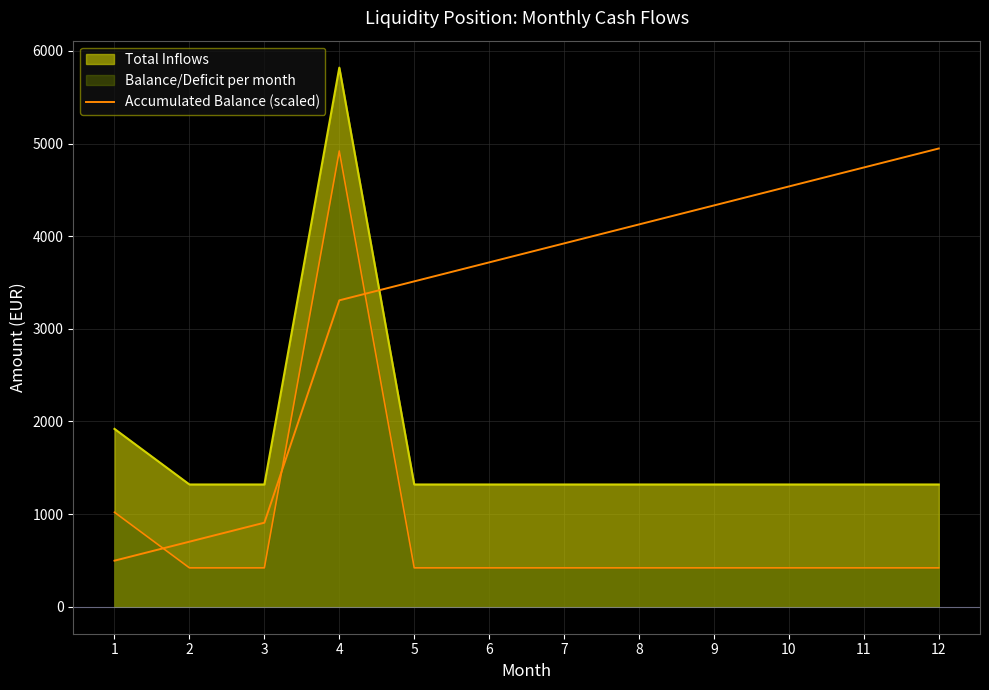

True or false: the data shows 4742.1 at 11.

True